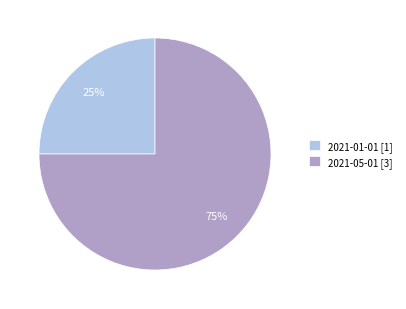

How many slices are in this pie chart?

2